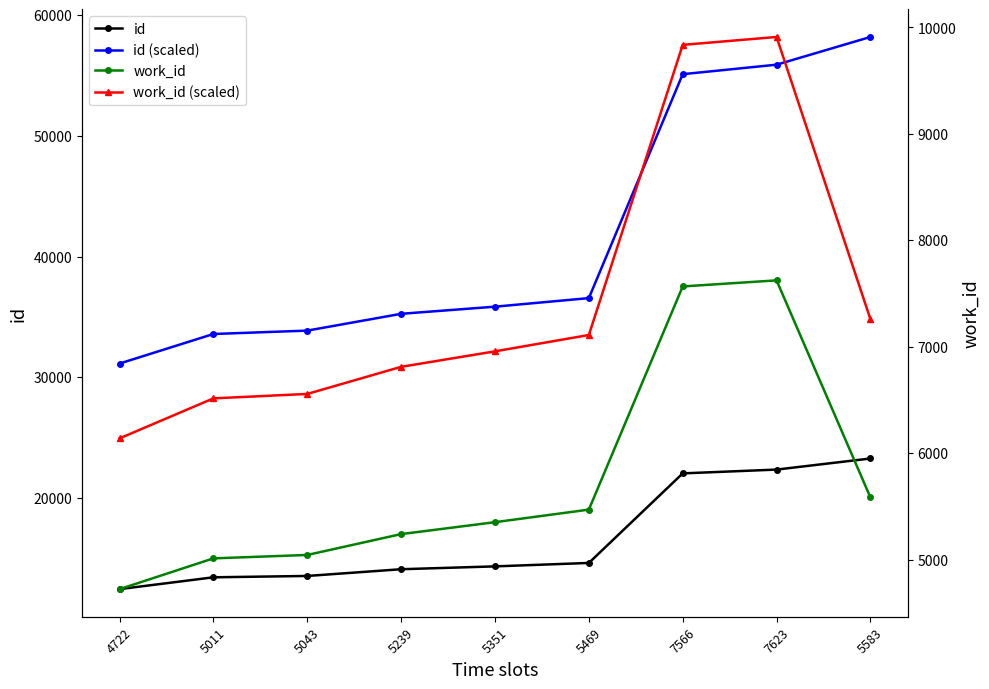

Where is id (scaled) nearest to the value 44667?

5469